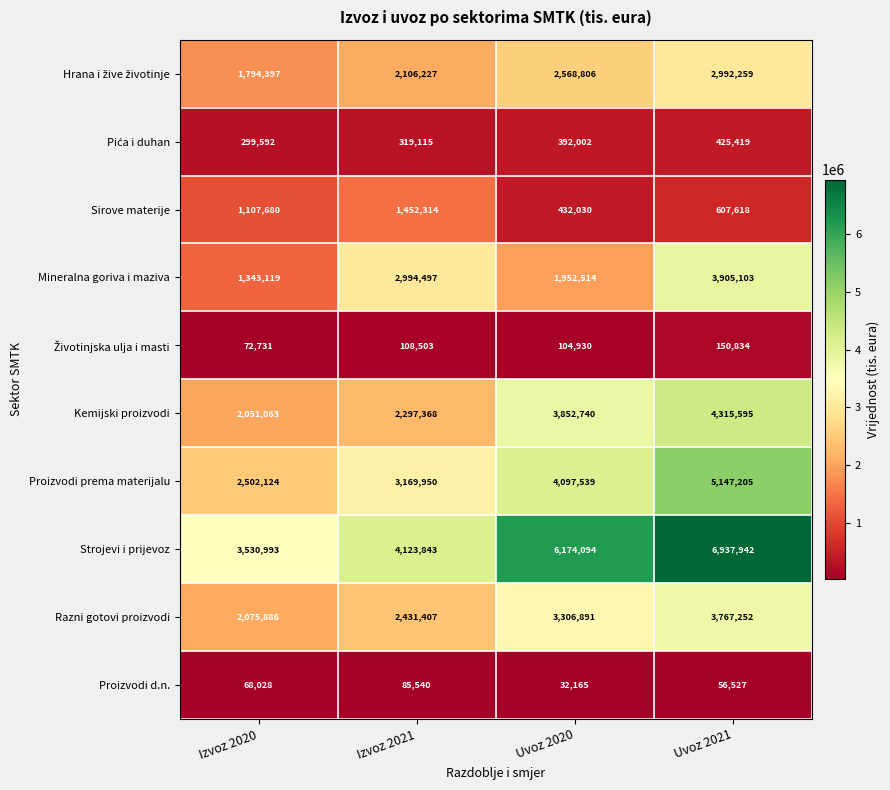

What is the greatest value displayed?

6937942